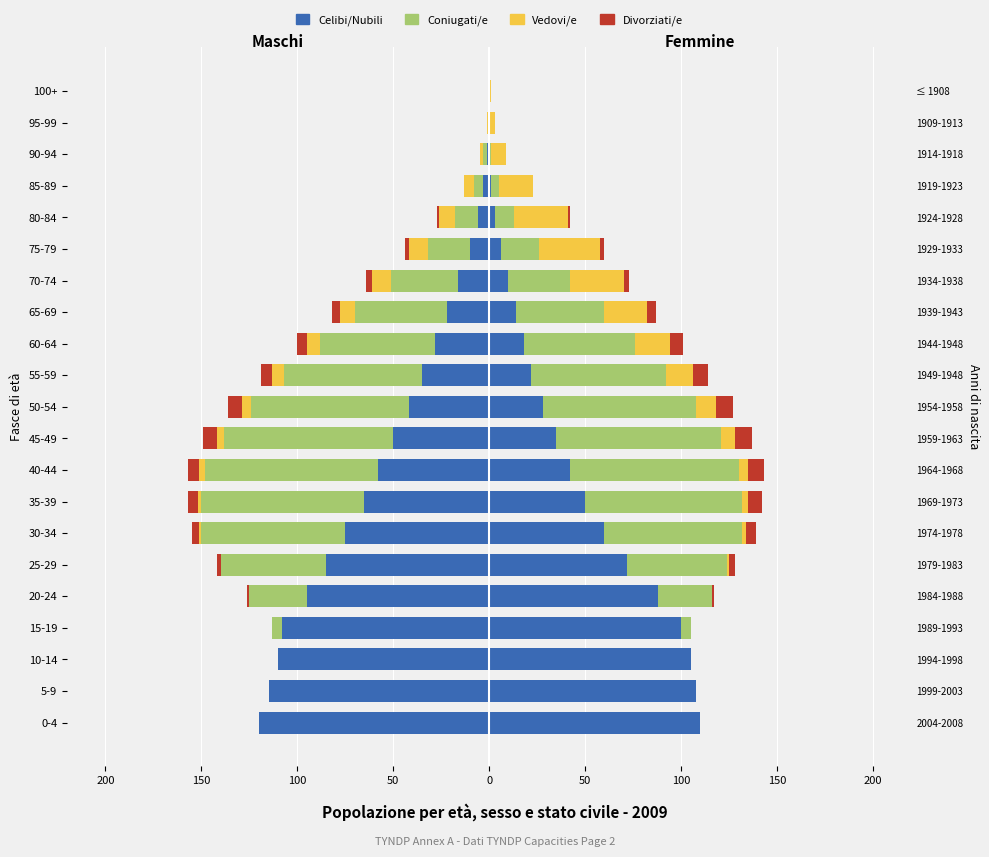

What is the difference between the Divorziati/e values at 14 and 0?

2